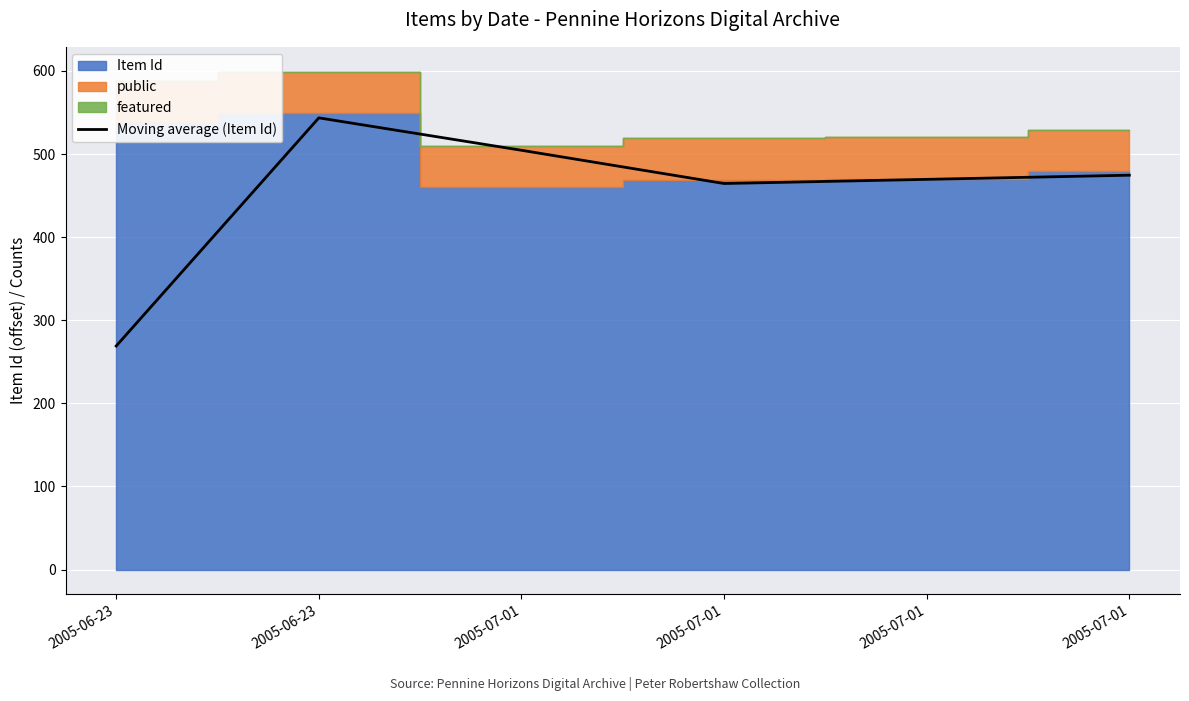

Count the number of values greater than 474.

3